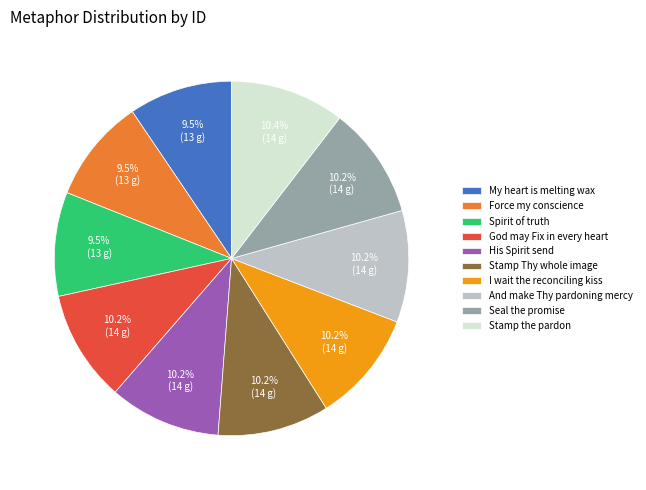

Does any single category account for the majority?

No